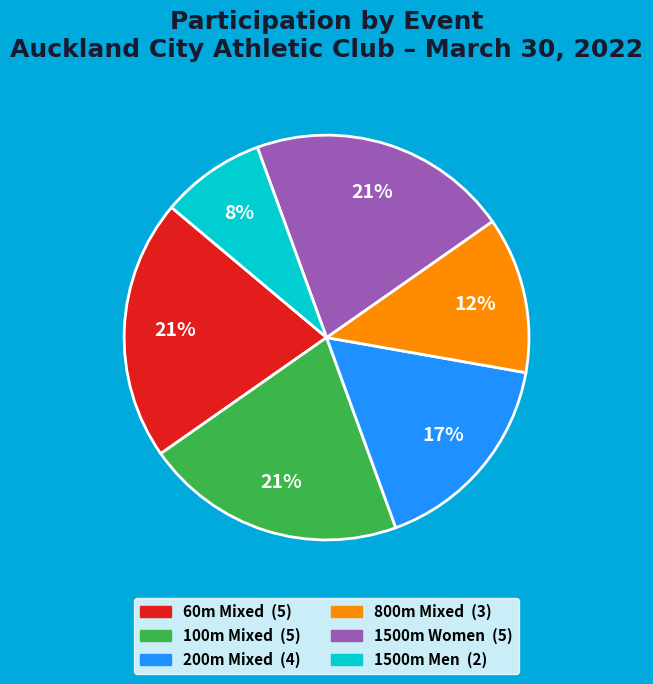

Approximately how many times larger is the value at 200m Mixed compared to 60m Mixed?

0.8